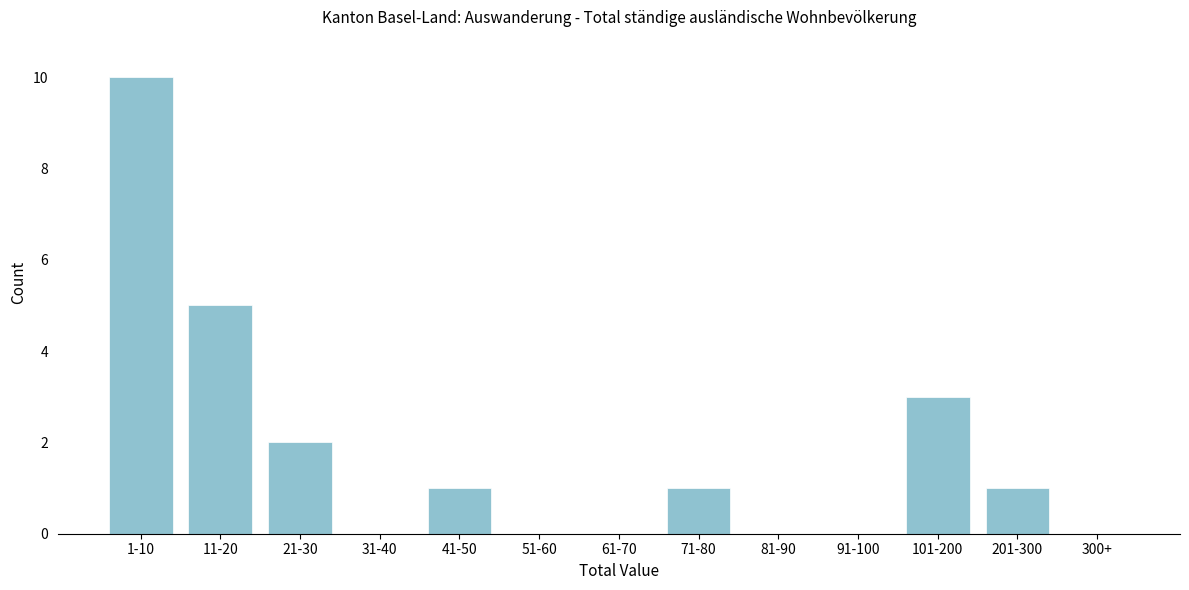

Reading left to right, transcribe all the data shown in this chart.

1-10=10	11-20=5	21-30=2	31-40=0	41-50=1	51-60=0	61-70=0	71-80=1	81-90=0	91-100=0	101-200=3	201-300=1	300+=0